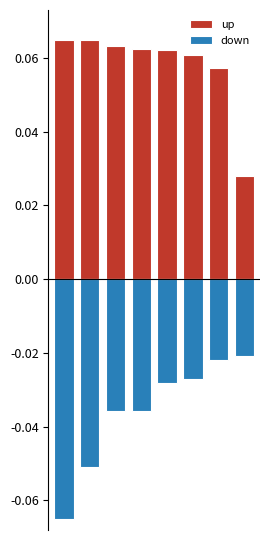

Where is up nearest to the value 0?

7